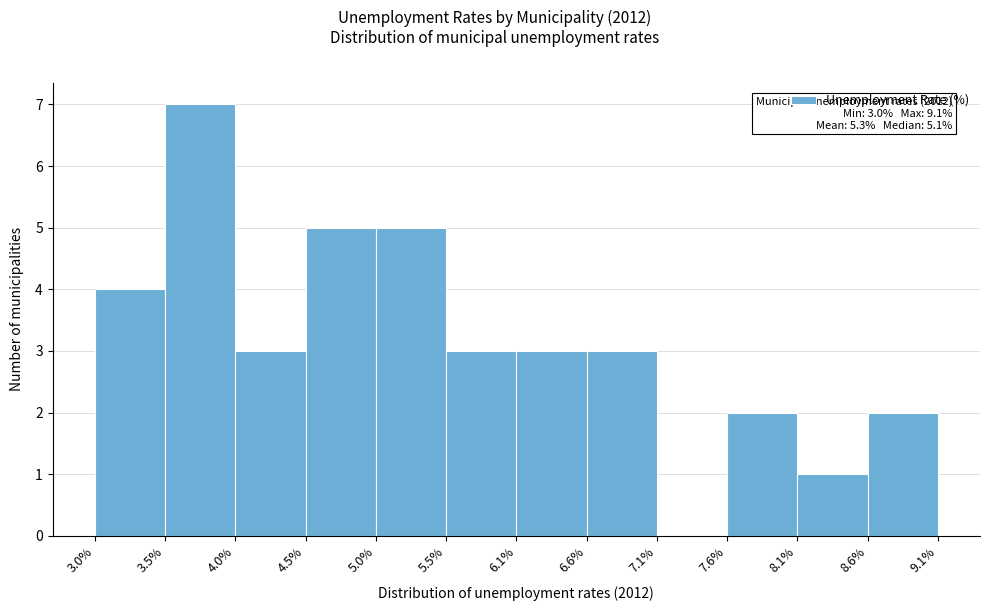

Over which range of the x-axis is the bar tallest?

3.5% to 4.0%